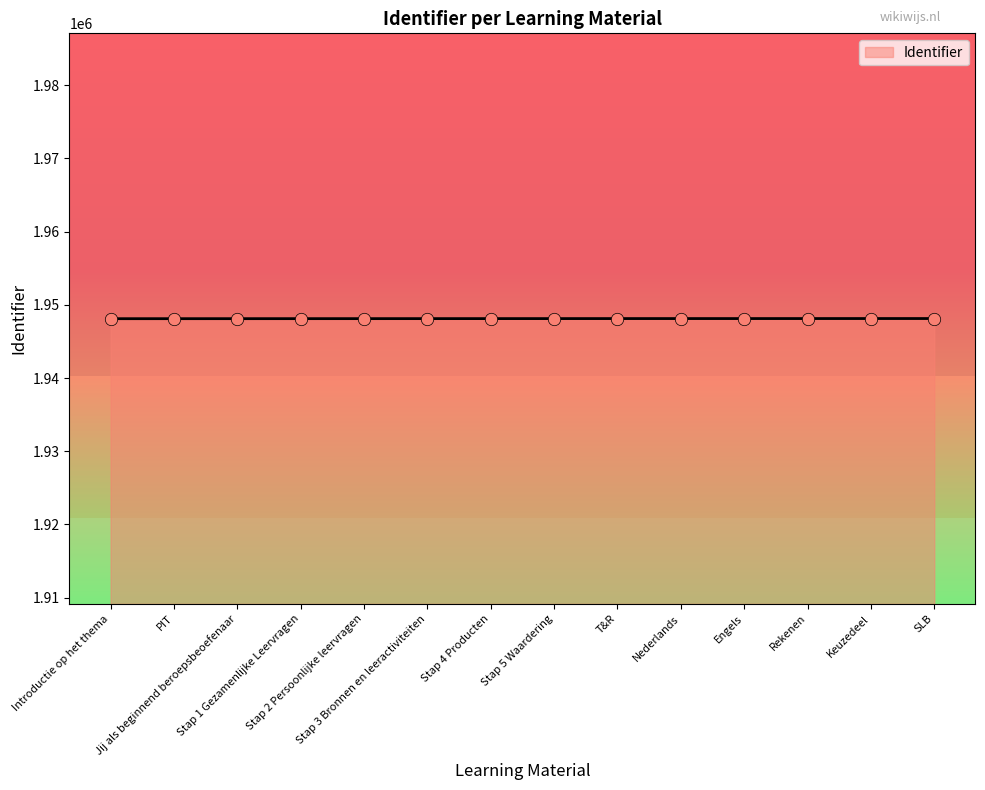

What is the smallest value displayed?

1948109